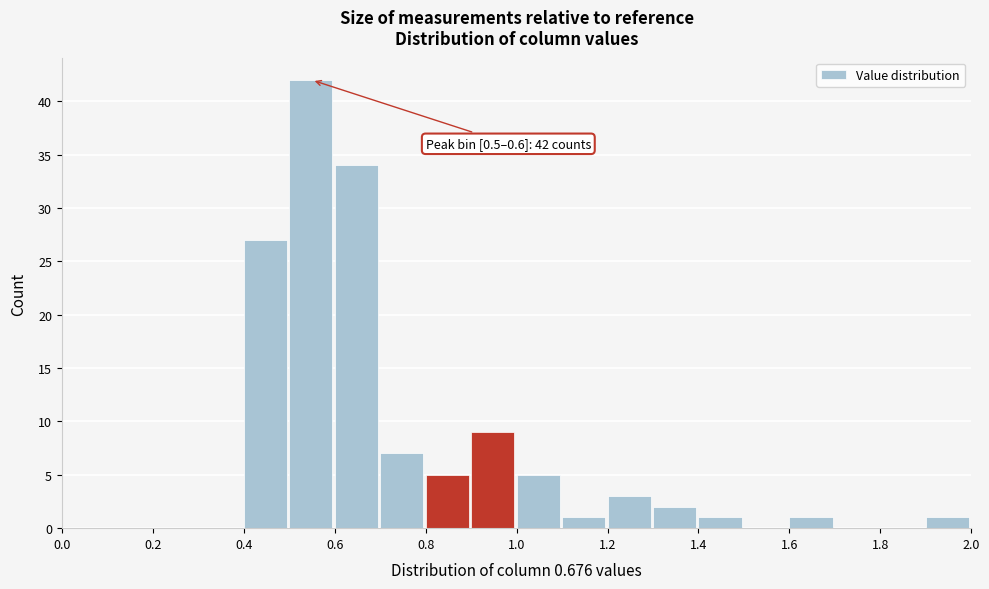

Which range on the x-axis has the tallest bar?

0.5 to 0.6